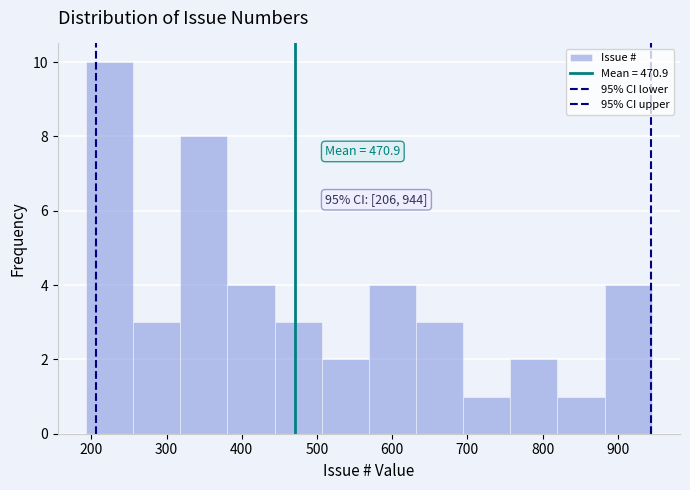

Which range on the x-axis has the tallest bar?

190 to 260